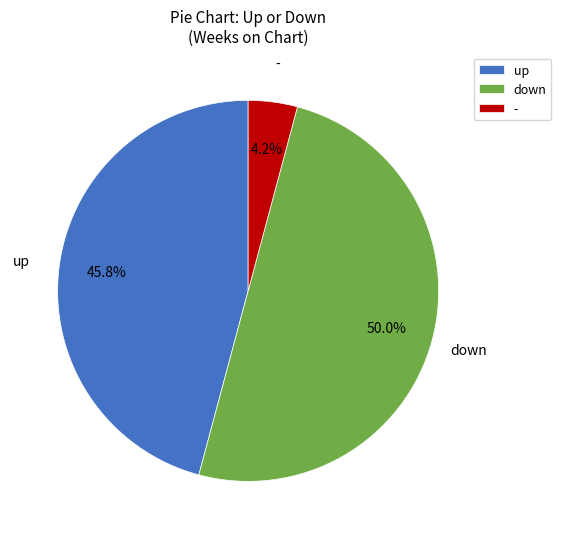

Count the number of slices in the pie.

3